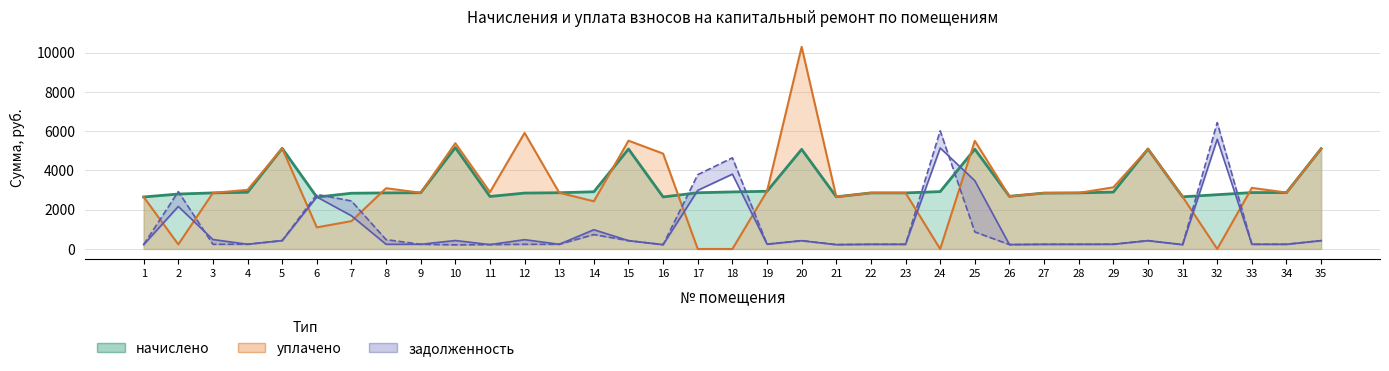

At which category does начислено reach its first local valley?

6